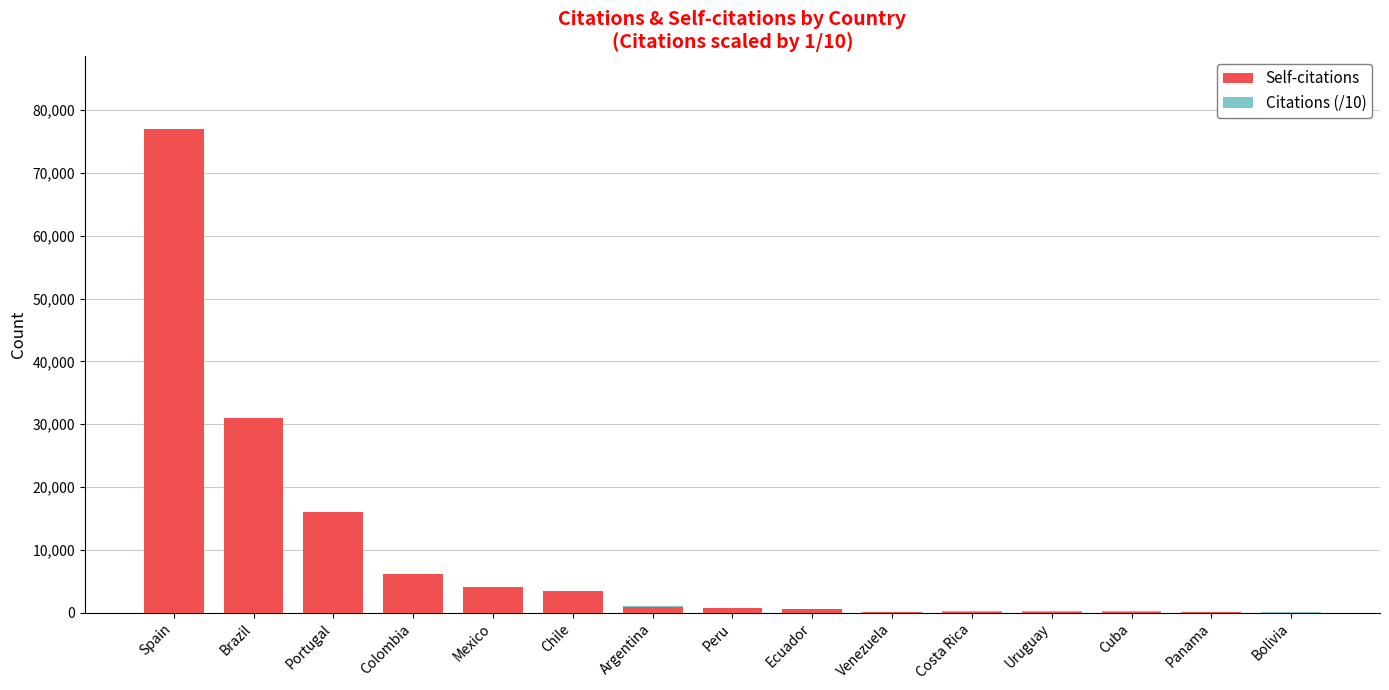

At which category is the sum across all series the highest?

Spain